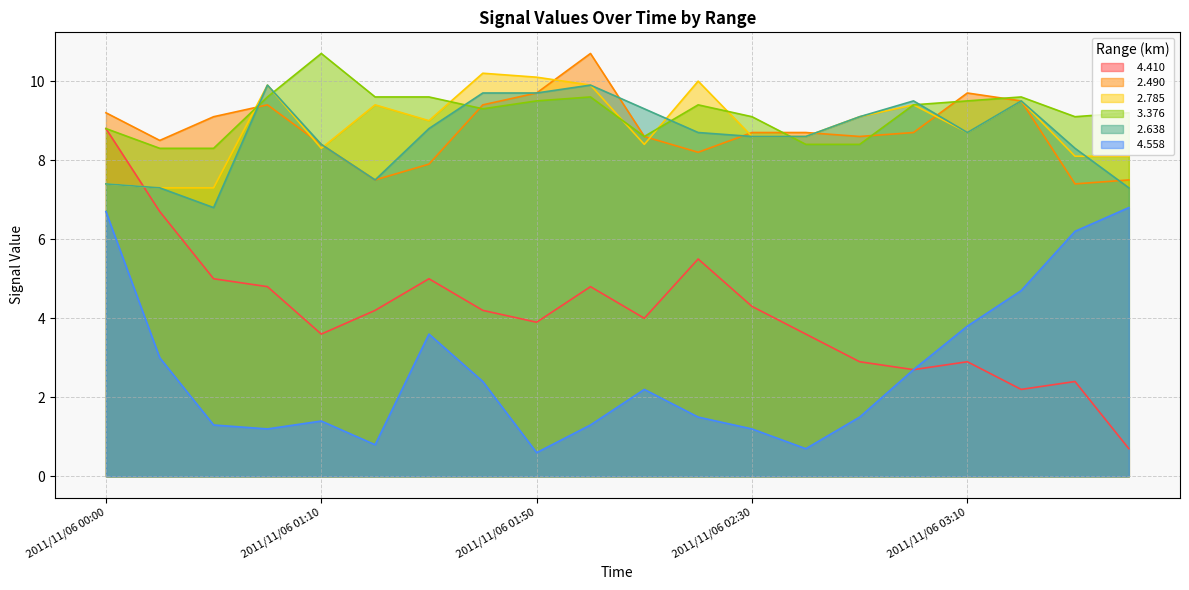

At how many categories does at least one series exceed 8?

20